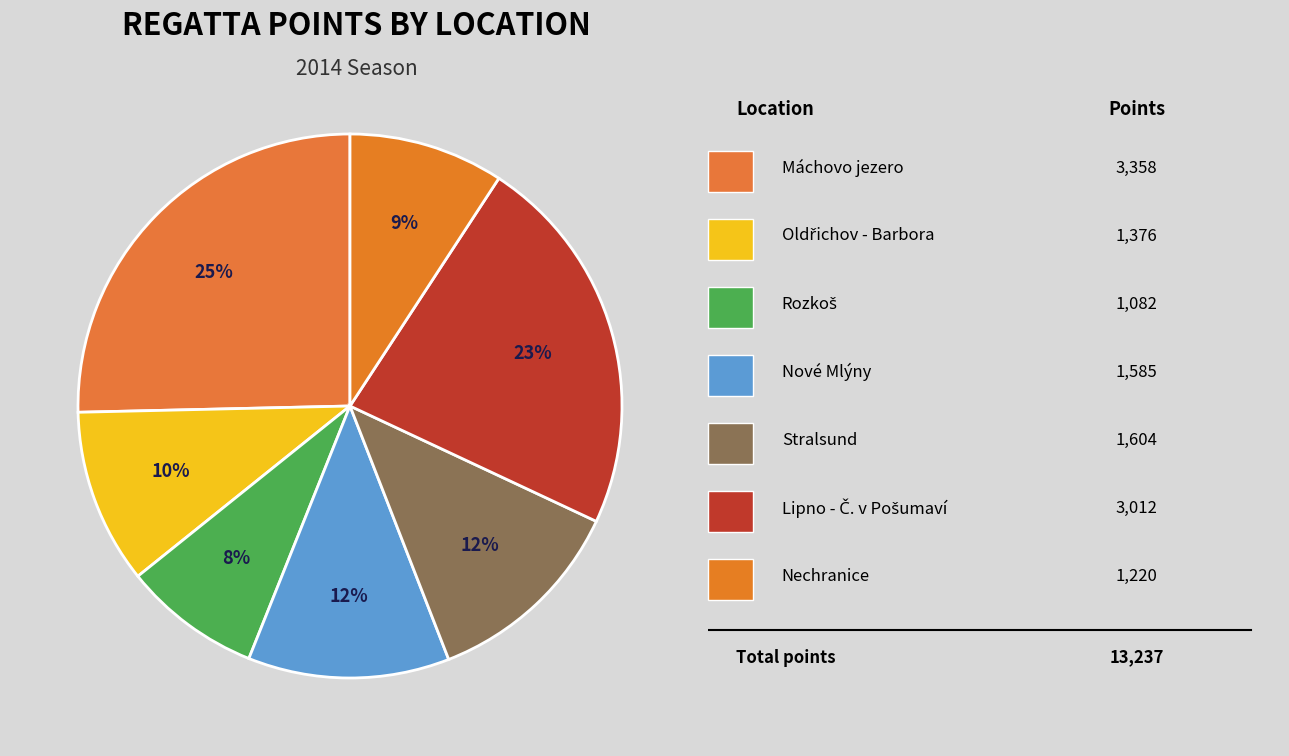

How many slices are in this pie chart?

7